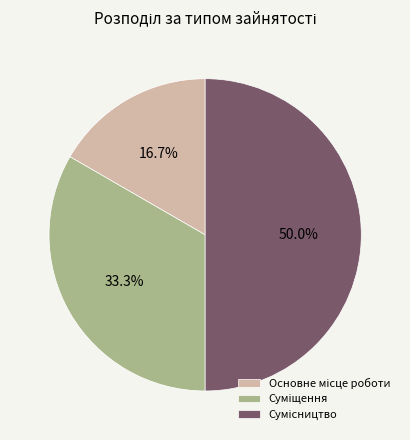

How many slices are in this pie chart?

3